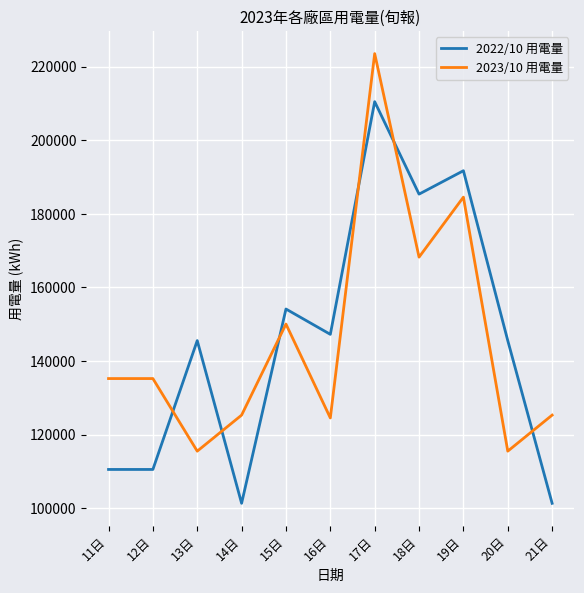

Is the value of 2022/10 用電量 at 18日 greater than the value of 2023/10 用電量 at 13日?

Yes